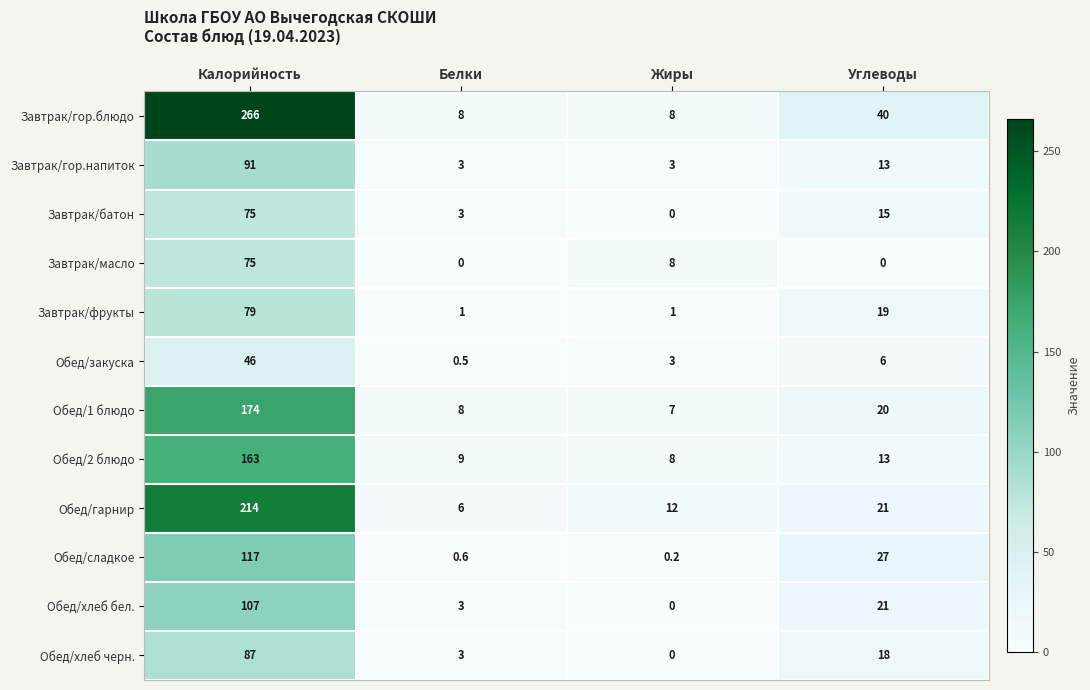

Is it true that Завтрак/гор.блюдо equals 266.0 at Калорийность?

True